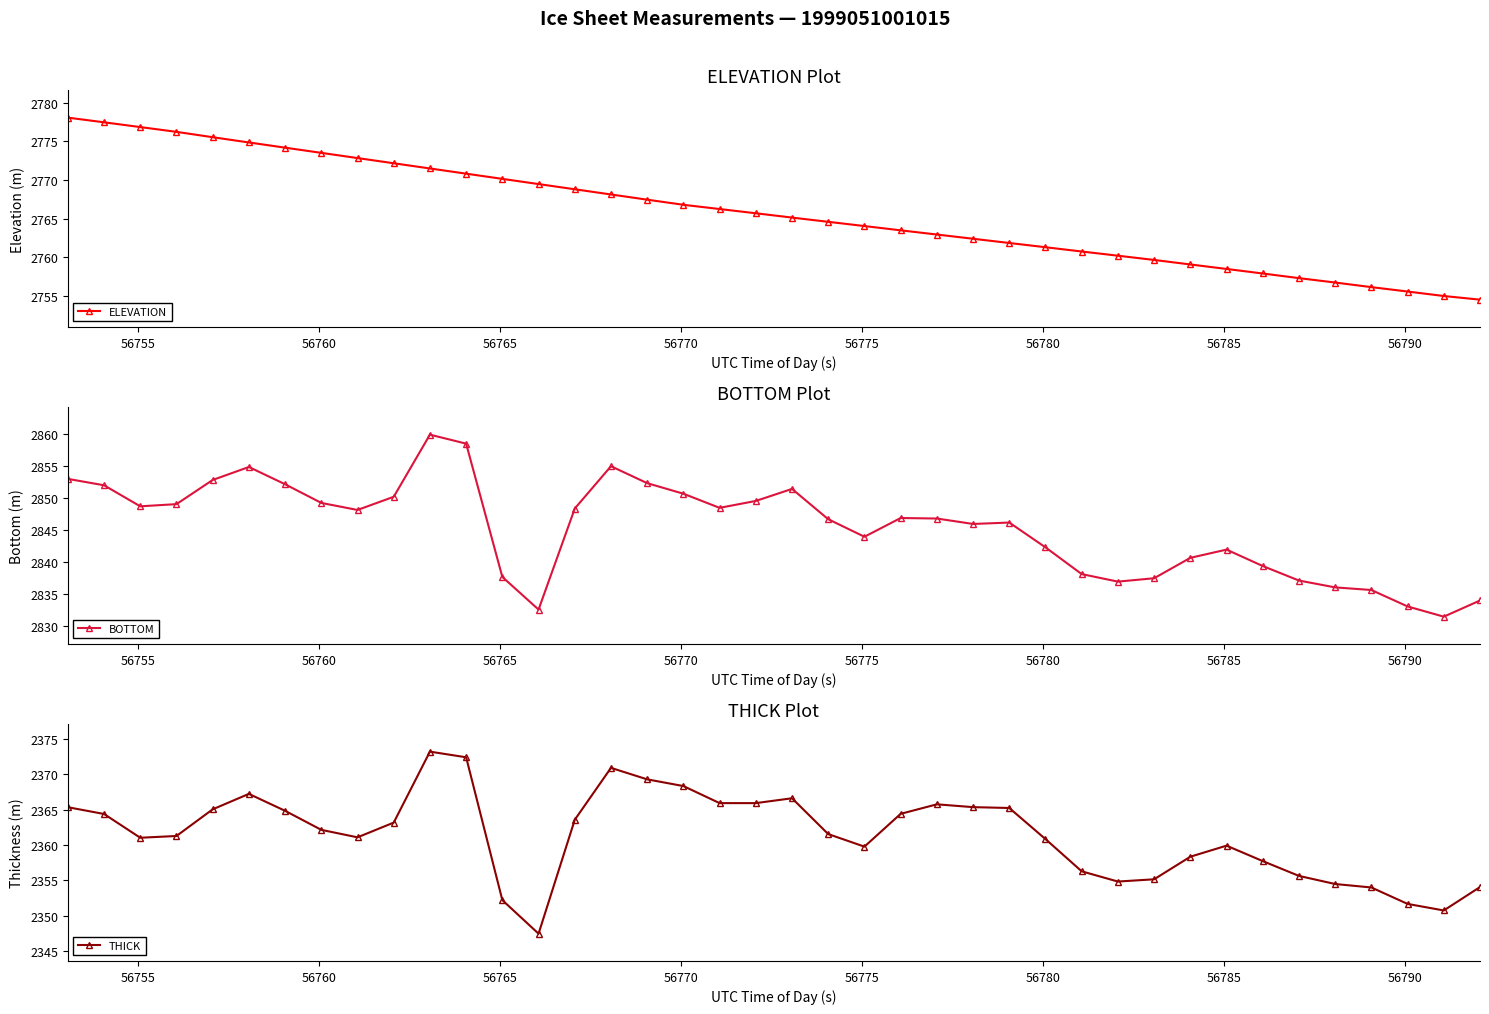

True or false: ELEVATION and BOTTOM cross at least once.

False